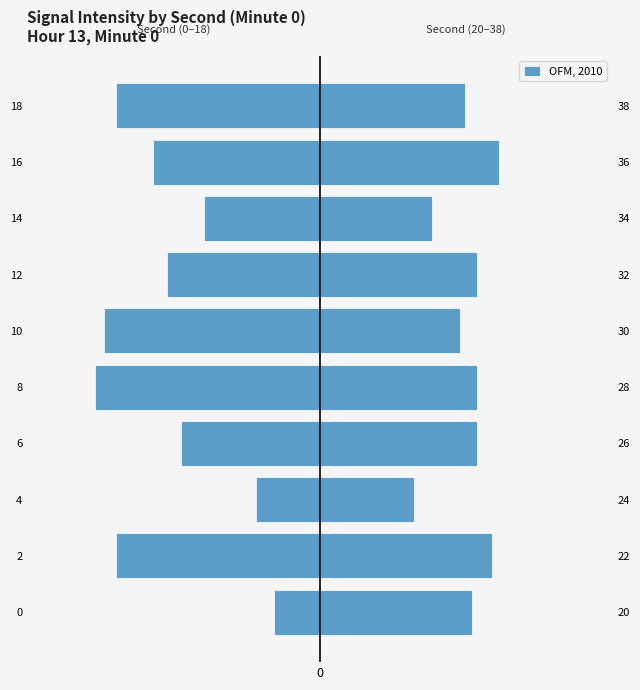

Rank the categories by value from highest to lowest.

0, 2, 7, 3, 6, 8, 1, 9, 5, 4